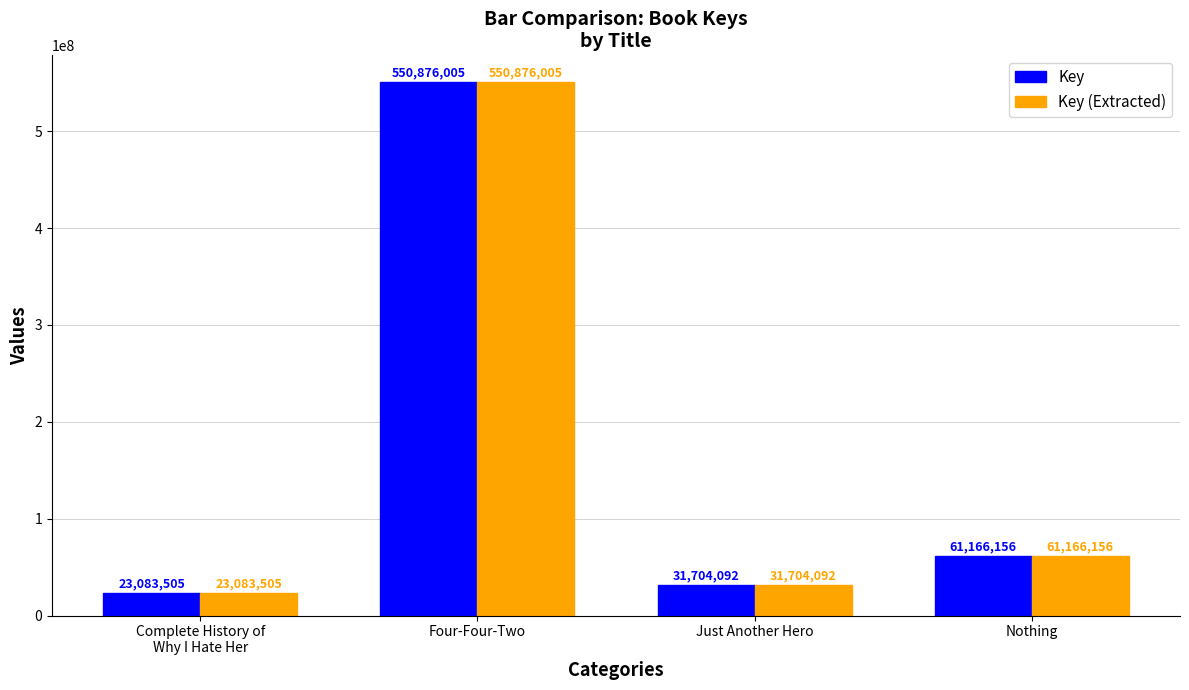

The value of Key at Just Another Hero is 31704092. True or false?

True